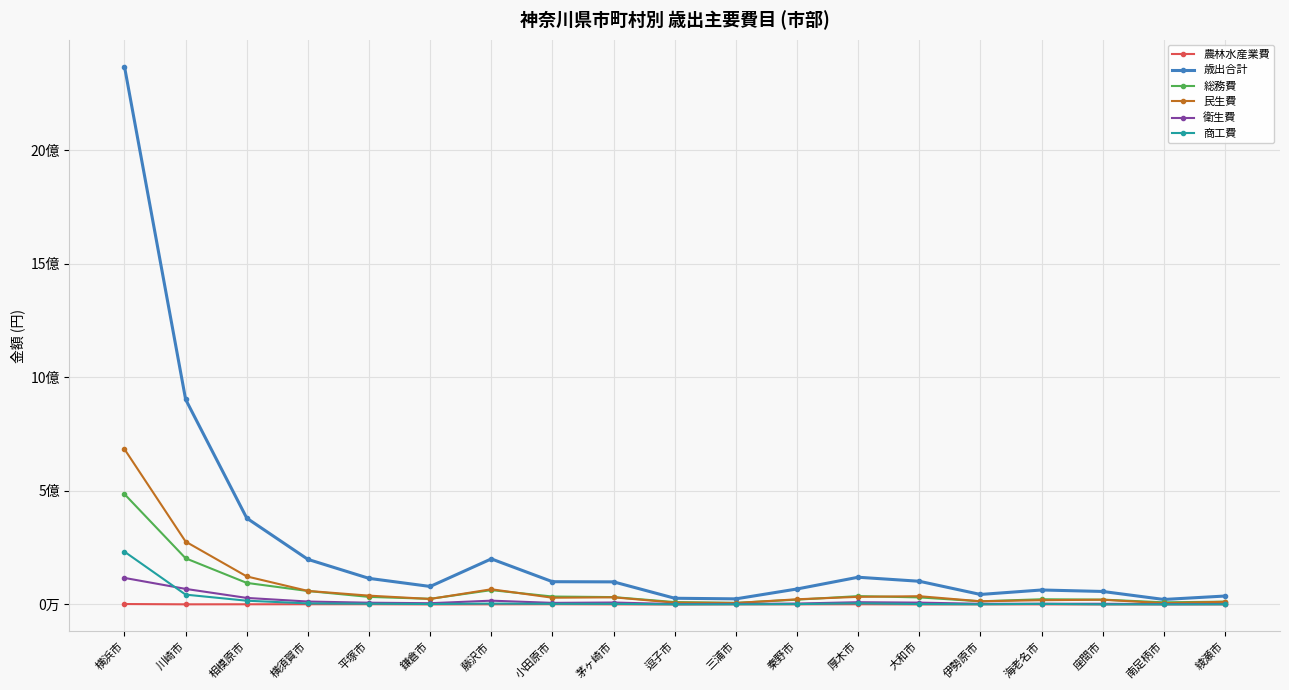

Which label corresponds to the smallest value in the chart?

逗子市